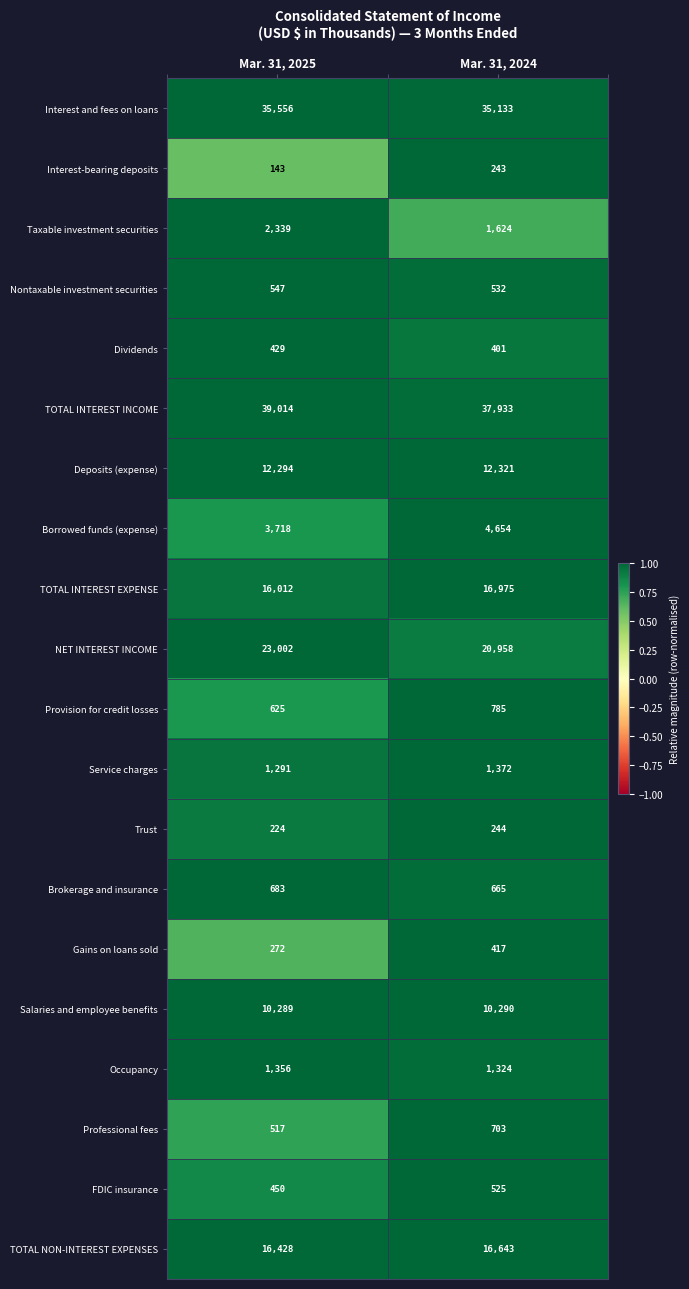

True or false: NET INTEREST INCOME has a value of 11652 at Mar. 31, 2025.

False